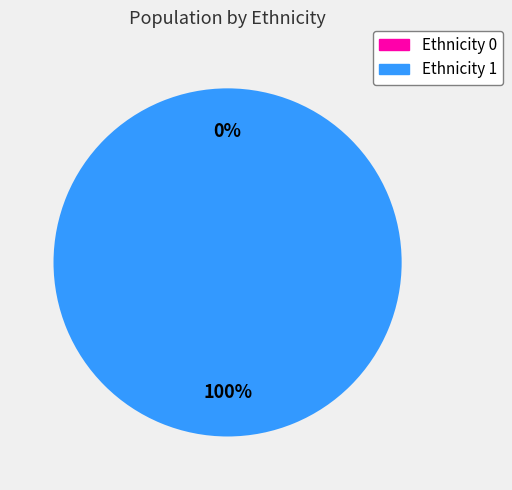

How many slices are in this pie chart?

2